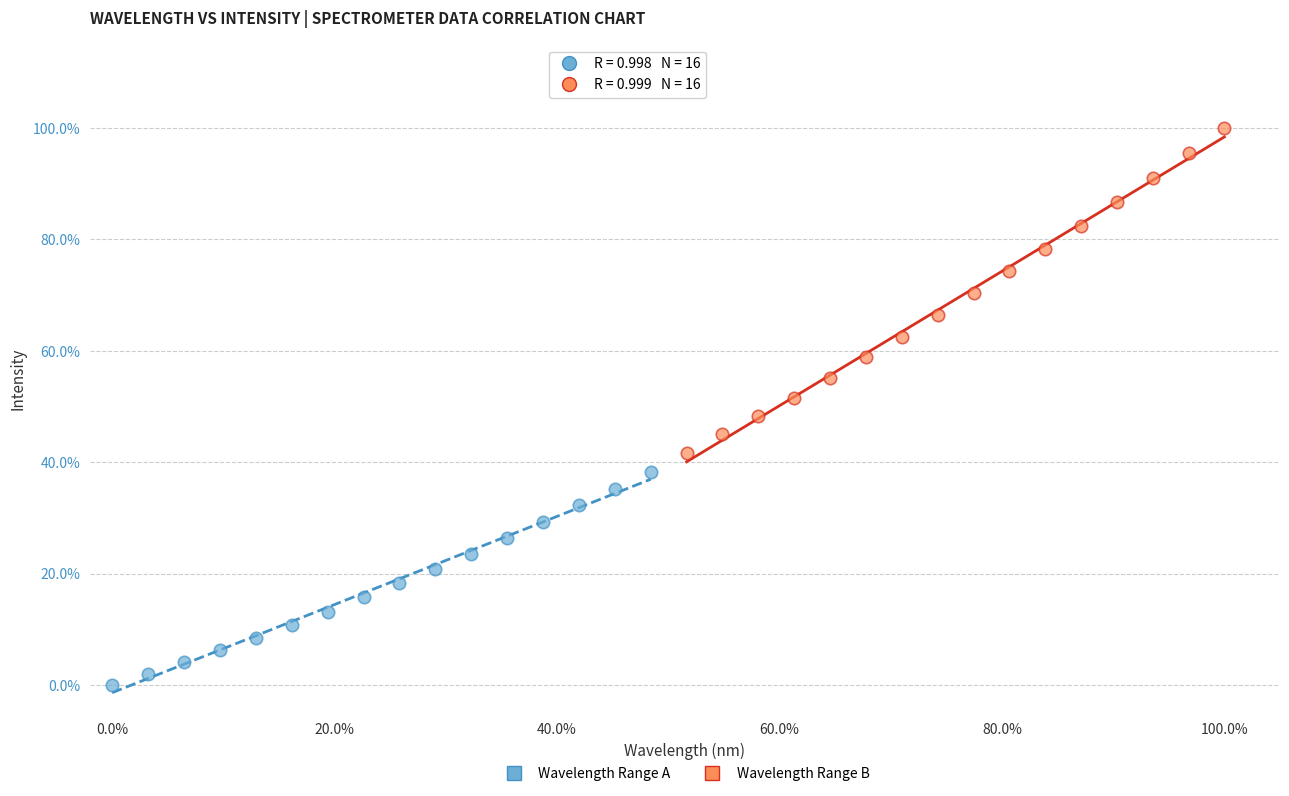

Which series has the widest spread of Y values?

Wavelength Range B